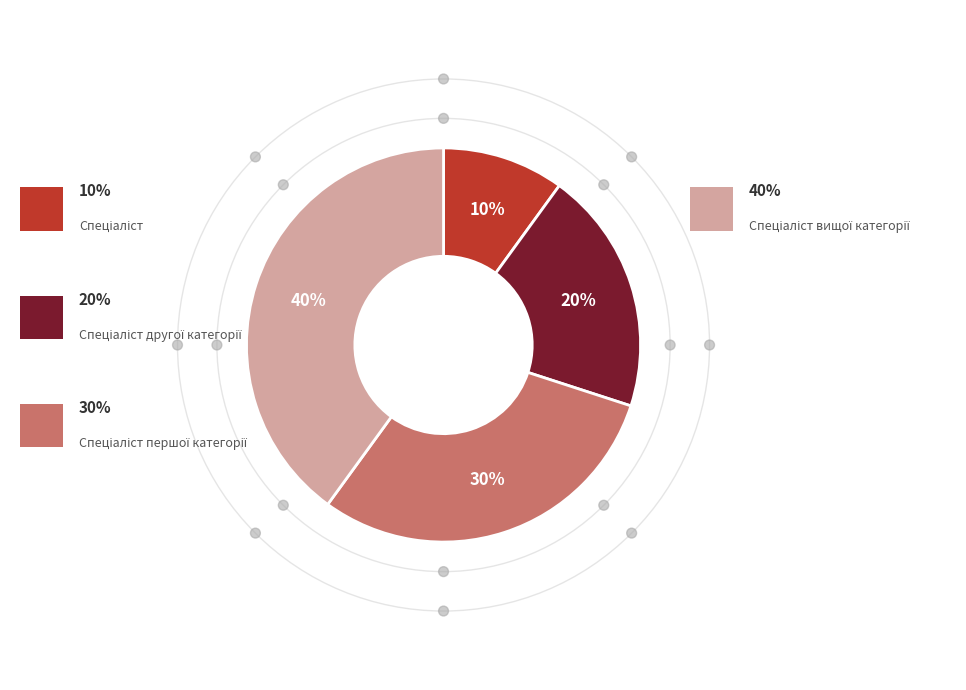

Is there any slice that represents more than half of the pie?

No